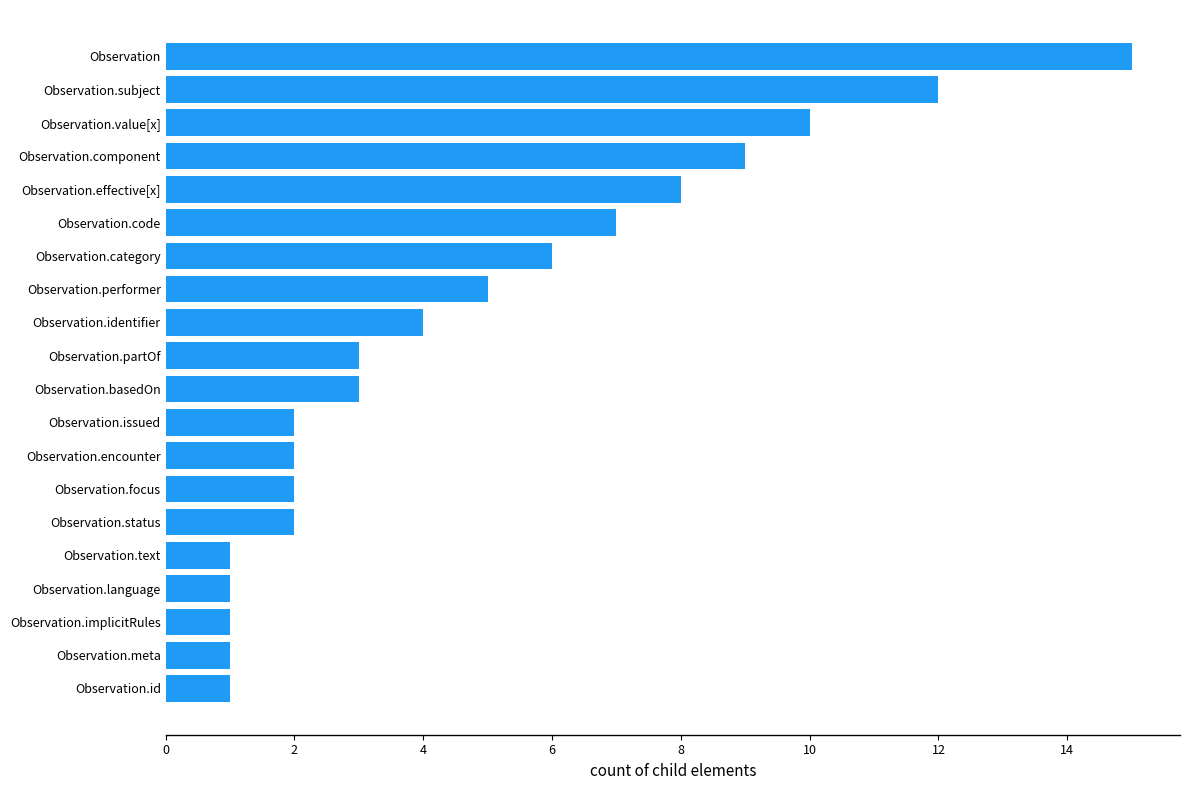

What is the difference between the values at Observation.issued and Observation.component?

7